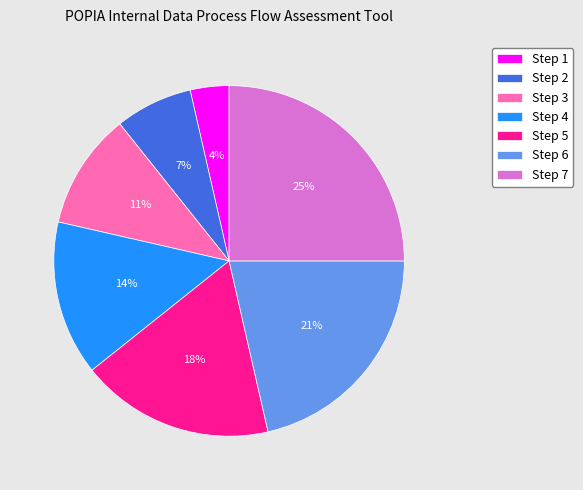

Is there any slice that represents more than half of the pie?

No